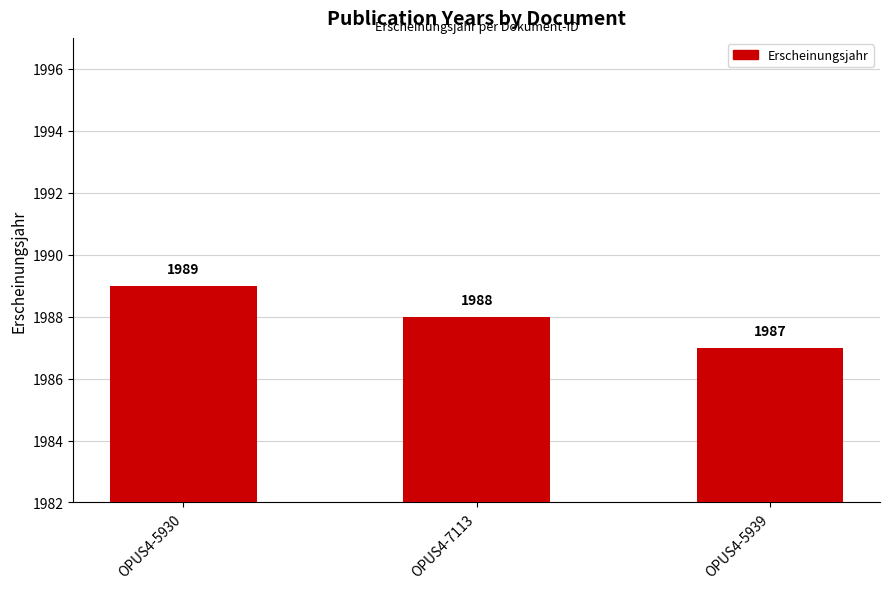

Reading left to right, transcribe all the data shown in this chart.

OPUS4-5930=1989	OPUS4-7113=1988	OPUS4-5939=1987